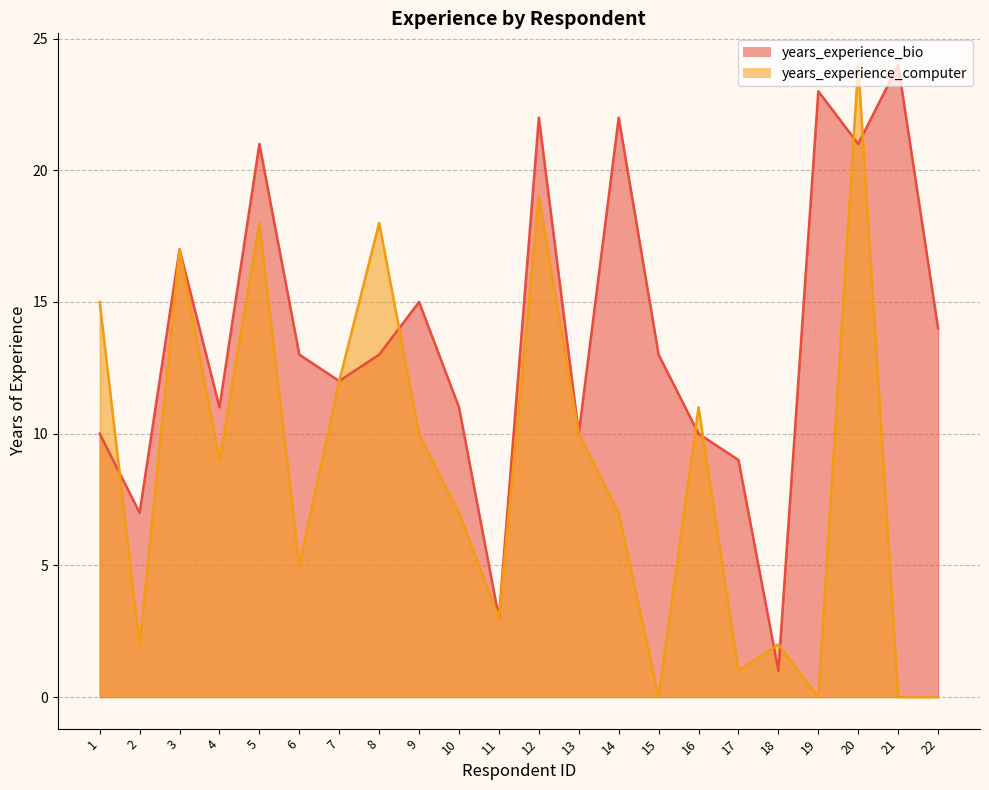

What is the sum of all years_experience_computer values?

190